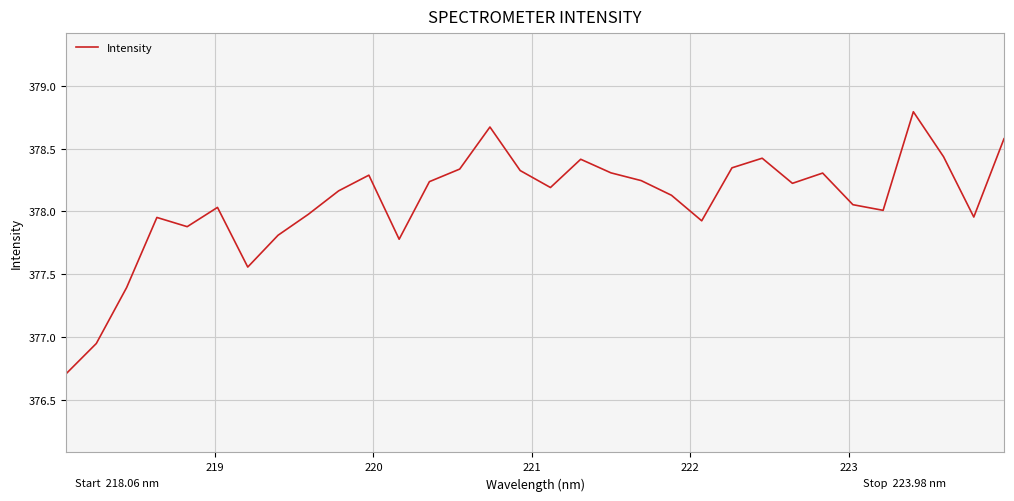

Count the number of data series in this chart.

1